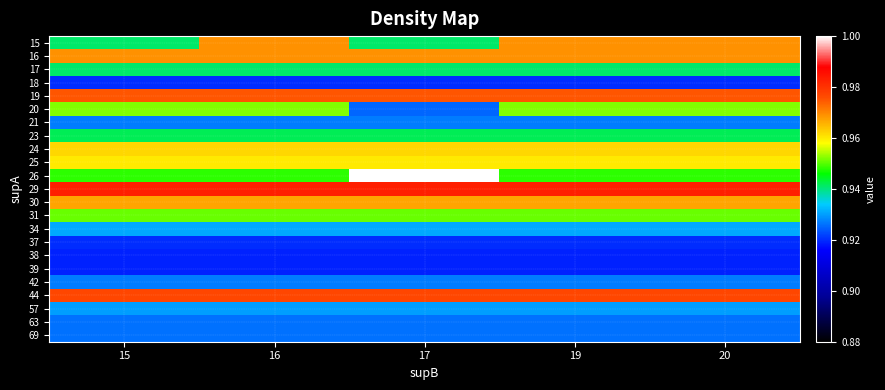

Reading right to left, what are all the values shown in this chart?

15: 20=1.0	19=1.0	17=0.9	16=1.0	15=0.9
16: 20=1.0	19=1.0	17=1.0	16=1.0	15=1.0
17: 20=0.9	19=0.9	17=0.9	16=0.9	15=0.9
18: 20=0.9	19=0.9	17=0.9	16=0.9	15=0.9
19: 20=1.0	19=1.0	17=1.0	16=1.0	15=1.0
20: 20=1.0	19=1.0	17=0.9	16=1.0	15=1.0
21: 20=0.9	19=0.9	17=0.9	16=0.9	15=0.9
23: 20=0.9	19=0.9	17=0.9	16=0.9	15=0.9
24: 20=1.0	19=1.0	17=1.0	16=1.0	15=1.0
25: 20=1.0	19=1.0	17=1.0	16=1.0	15=1.0
26: 20=0.9	19=0.9	17=1.0	16=0.9	15=0.9
29: 20=1.0	19=1.0	17=1.0	16=1.0	15=1.0
30: 20=1.0	19=1.0	17=1.0	16=1.0	15=1.0
31: 20=1.0	19=1.0	17=1.0	16=1.0	15=1.0
34: 20=0.9	19=0.9	17=0.9	16=0.9	15=0.9
37: 20=0.9	19=0.9	17=0.9	16=0.9	15=0.9
38: 20=0.9	19=0.9	17=0.9	16=0.9	15=0.9
39: 20=0.9	19=0.9	17=0.9	16=0.9	15=0.9
42: 20=0.9	19=0.9	17=0.9	16=0.9	15=0.9
44: 20=1.0	19=1.0	17=1.0	16=1.0	15=1.0
57: 20=0.9	19=0.9	17=0.9	16=0.9	15=0.9
63: 20=0.9	19=0.9	17=0.9	16=0.9	15=0.9
69: 20=0.9	19=0.9	17=0.9	16=0.9	15=0.9